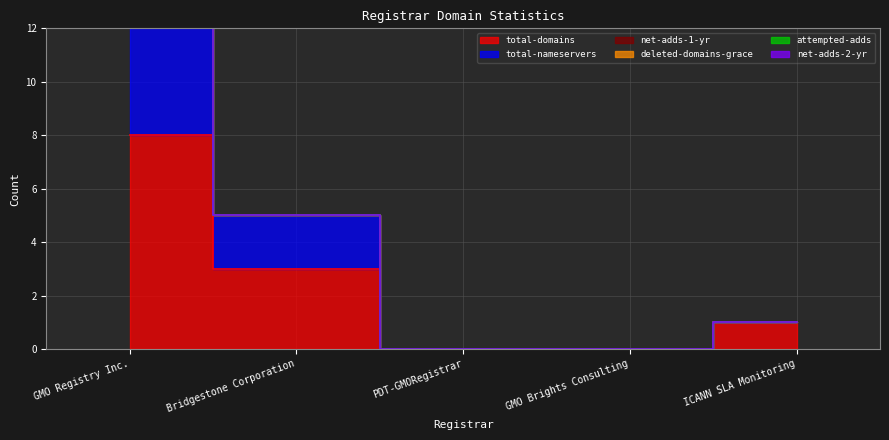

The value of total-nameservers at ICANN SLA Monitoring is -2. True or false?

False